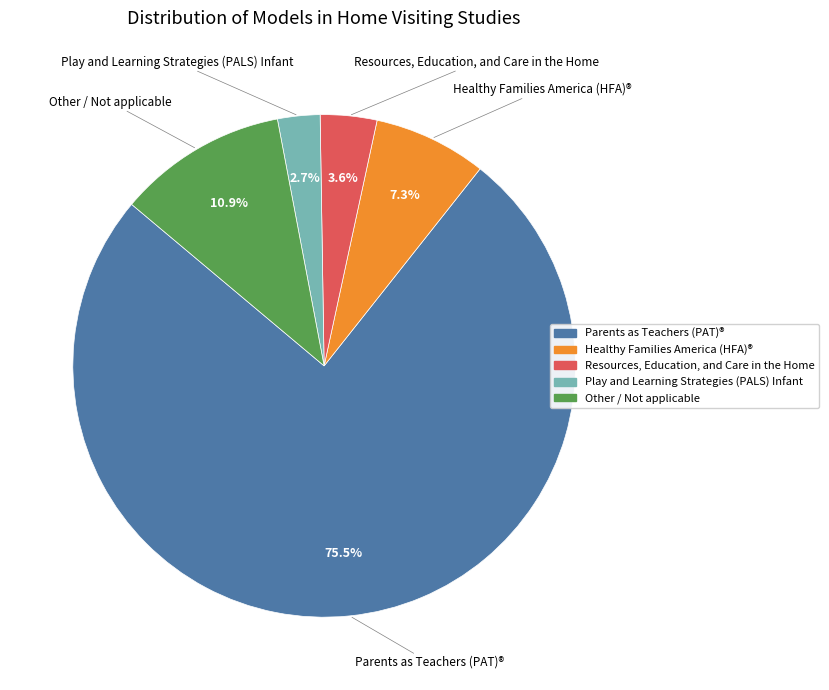

How many slices are in this pie chart?

5